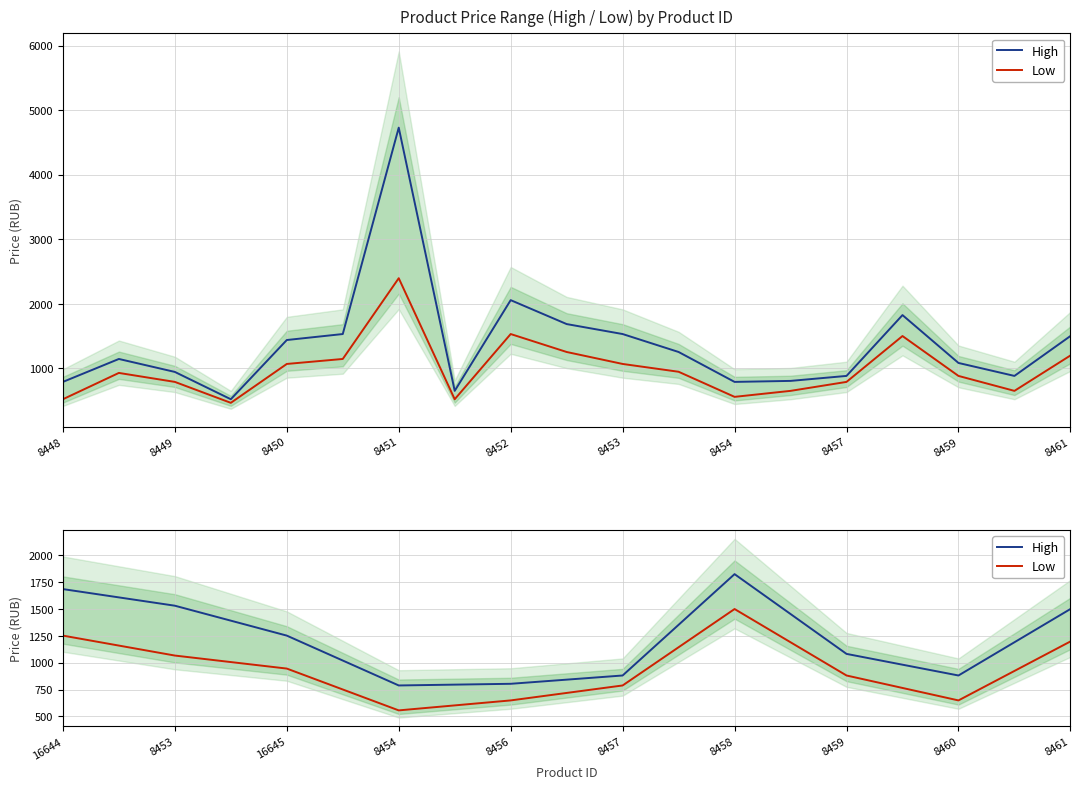

The High series shows 276.1 at 8456. True or false?

False